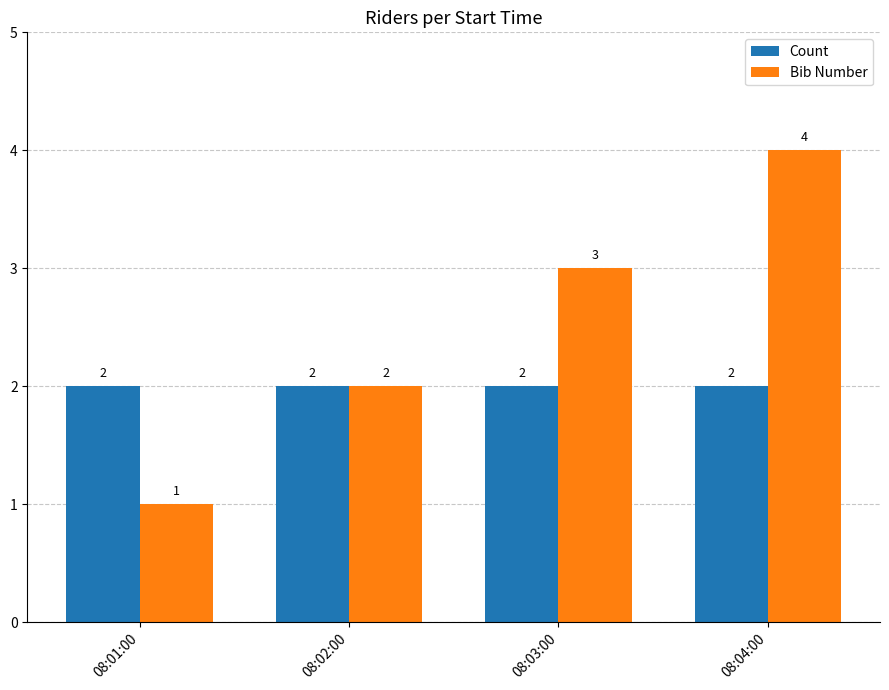

What is the label of the 2nd bar from the left?

08:02:00